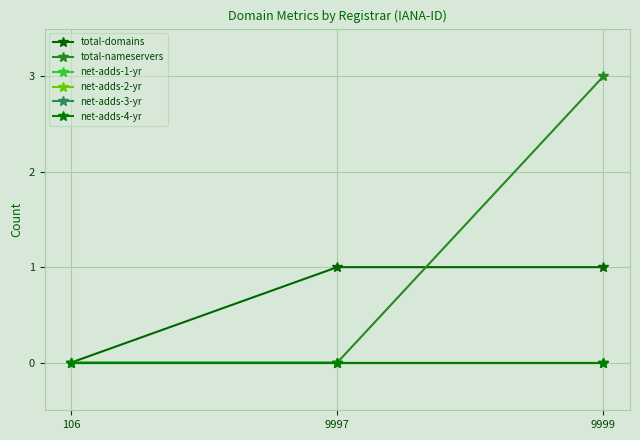

Reading right to left, extract all data points from this chart.

total-domains: 9999=1	9997=1	106=0
total-nameservers: 9999=3	9997=0	106=0
net-adds-1-yr: 9999=0	9997=0	106=0
net-adds-2-yr: 9999=0	9997=0	106=0
net-adds-3-yr: 9999=0	9997=0	106=0
net-adds-4-yr: 9999=0	9997=0	106=0